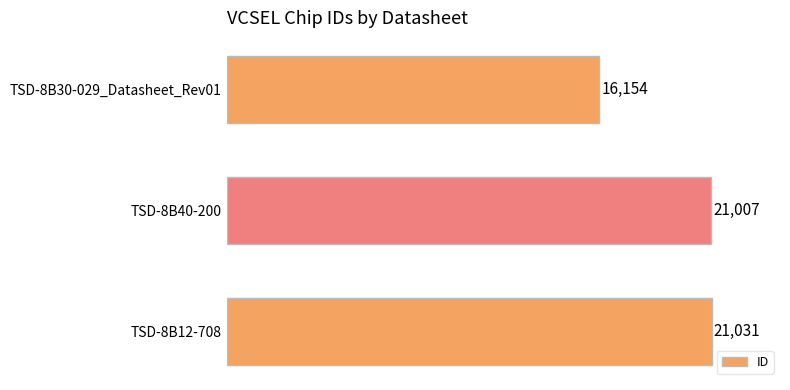

Which category has the lowest value across all series?

TSD-8B30-029_Datasheet_Rev01